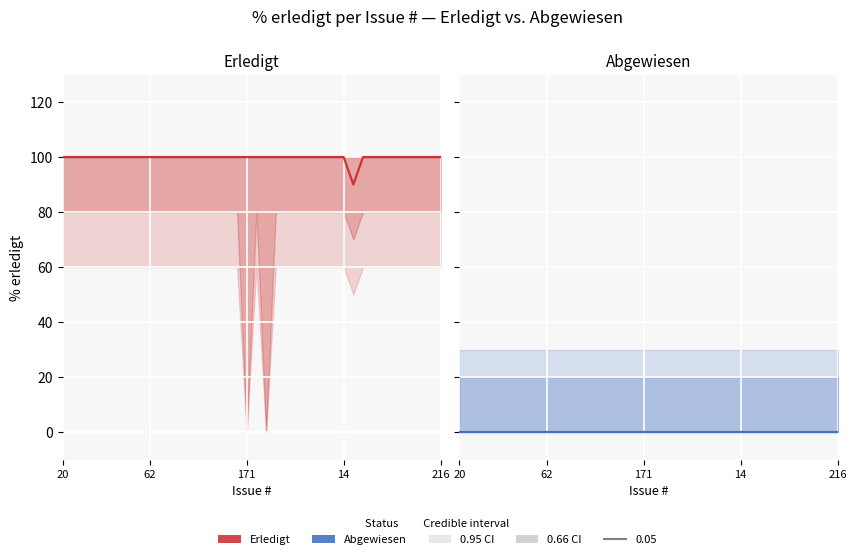

Reading left to right, transcribe all the data shown in this chart.

Erledigt: 100	100	100	100	100	100	100	100	100	100	100	100	100	100	100	100	100	100	100	100	100	100	100	100	100	100	100	100	100	100	90	100	100	100	100	100	100	100	100	100
Abgewiesen: 0	0	0	0	0	0	0	0	0	0	0	0	0	0	0	0	0	0	0	0	0	0	0	0	0	0	0	0	0	0	0	0	0	0	0	0	0	0	0	0